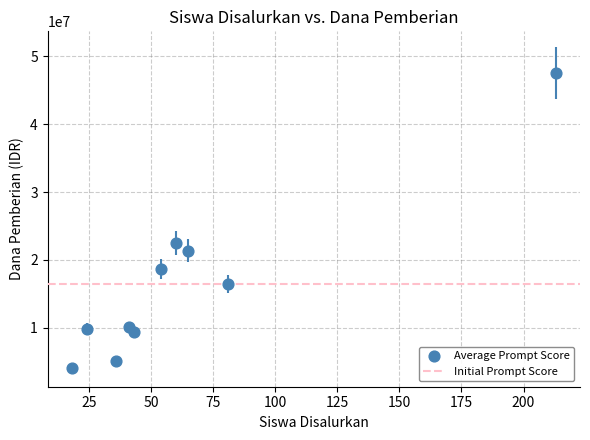

What Y value in the scatter plot is closest to 25762500?

22500000